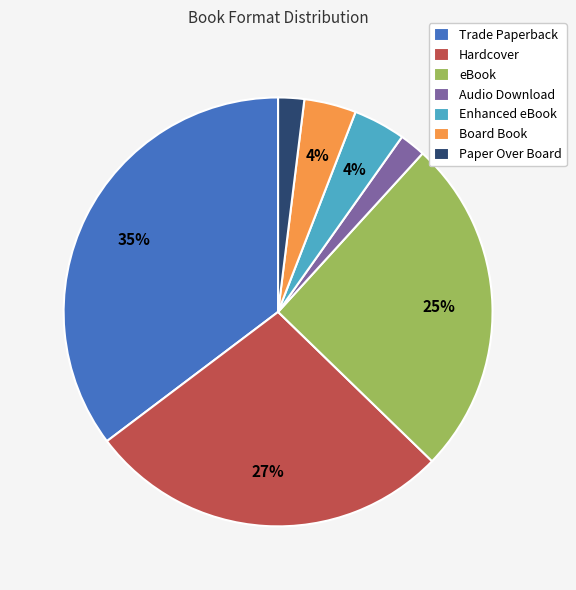

Is it true that Audio Download is 2% of the pie?

True